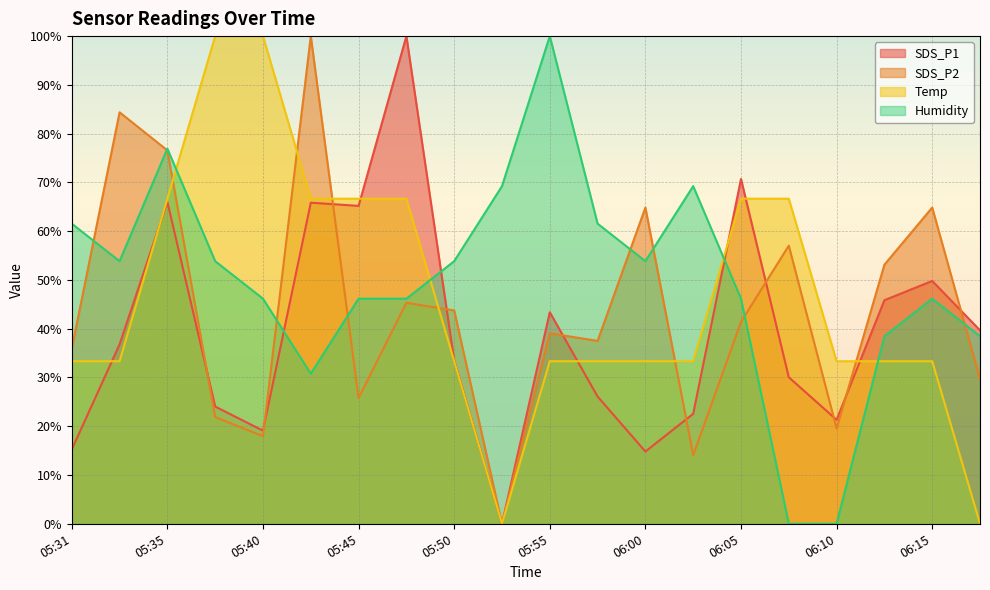

What is the highest value of the SDS_P1 series?

100.0